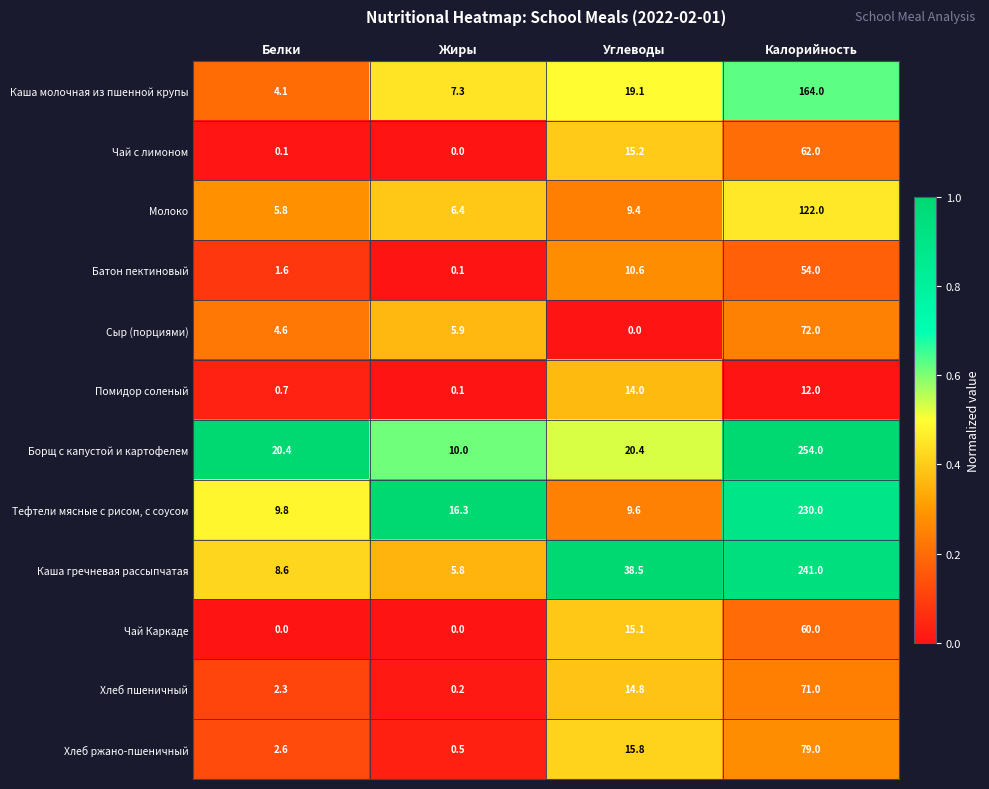

Count the number of data series in this chart.

12